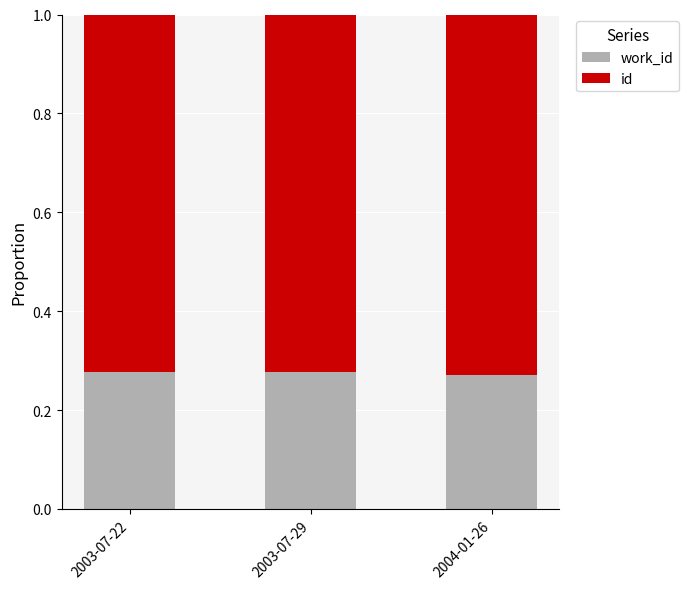

What is the total value across all series at 2004-01-26?

1.0